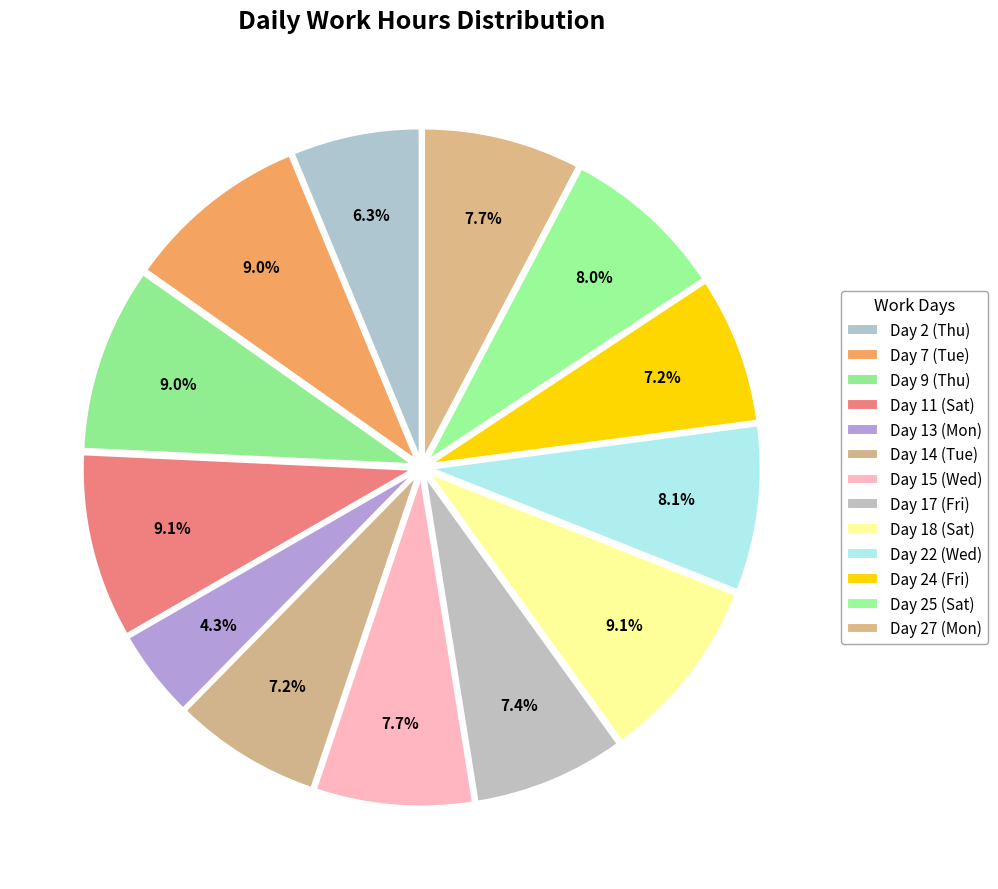

Approximately how many times larger is the value at Day 11 (Sat) compared to Day 15 (Wed)?

1.2